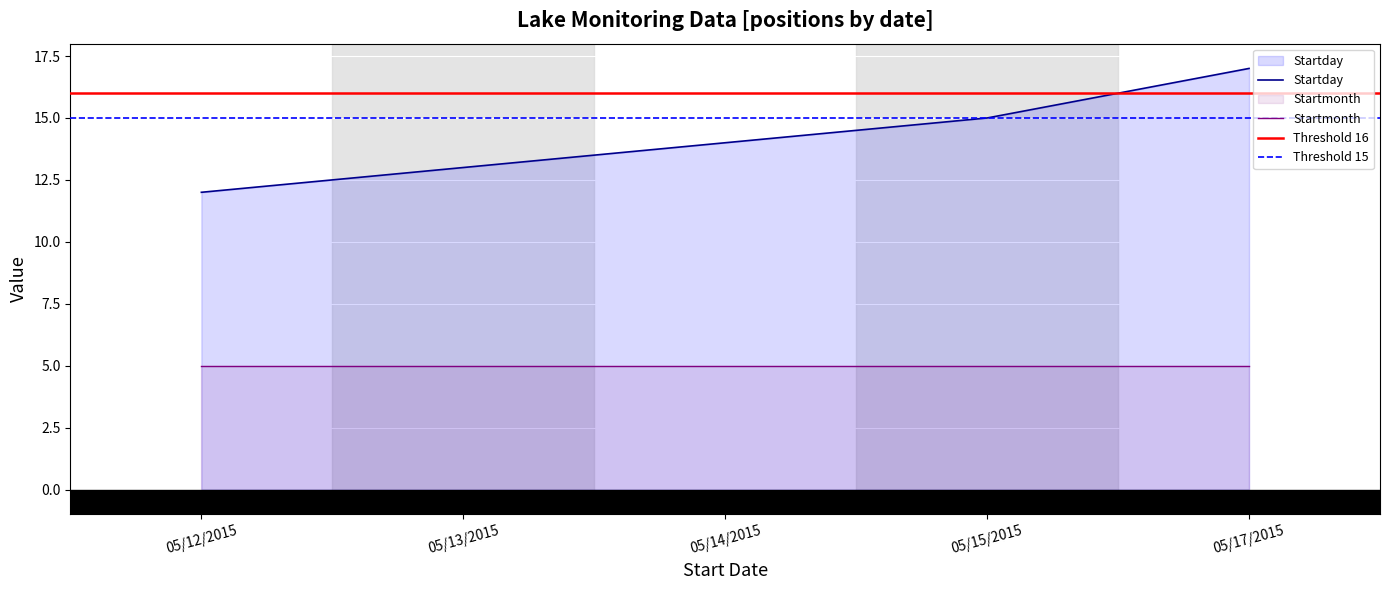

What is the greatest value displayed?

17